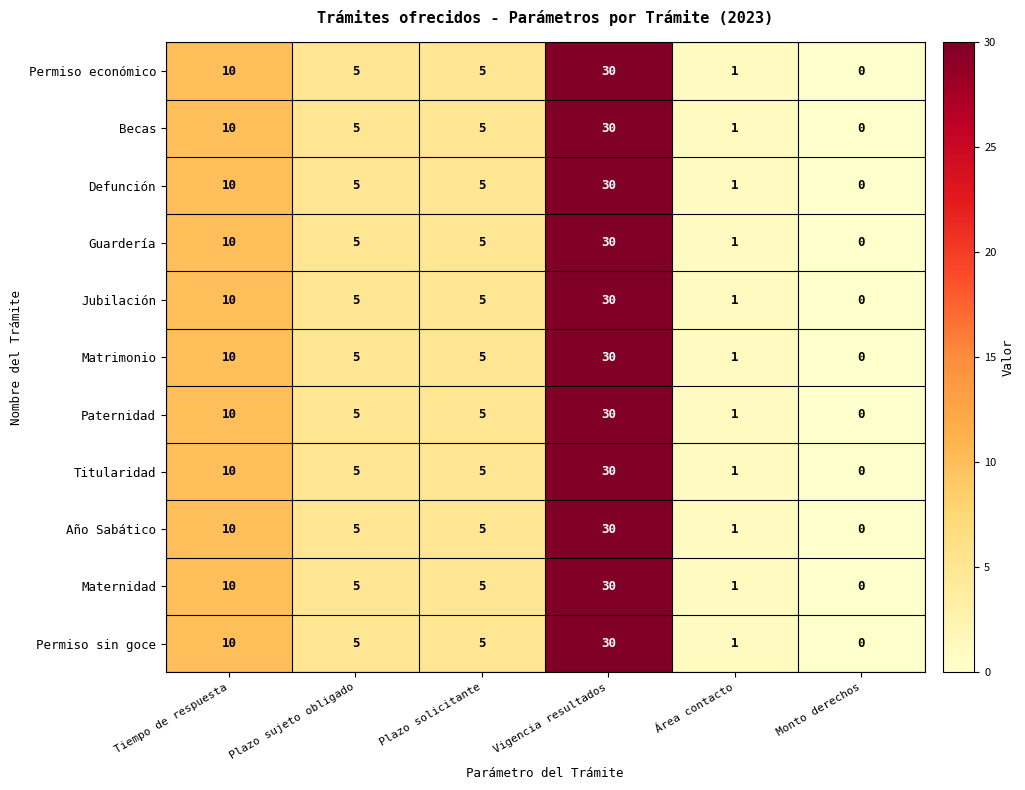

At which label is Año Sabático closest to 15?

Tiempo de respuesta